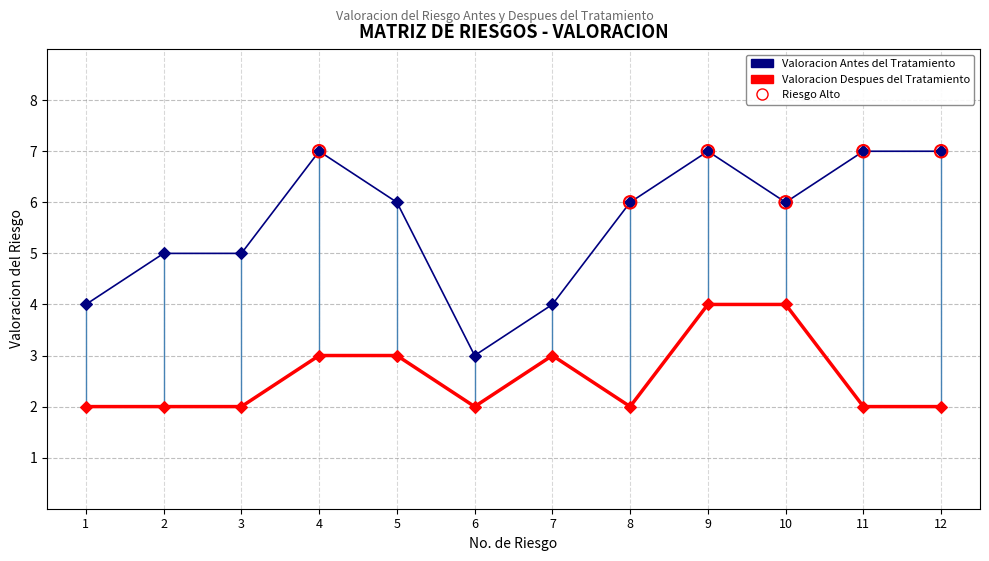

Between 2 and 4, which series saw the biggest shift?

Valoracion Antes del Tratamiento